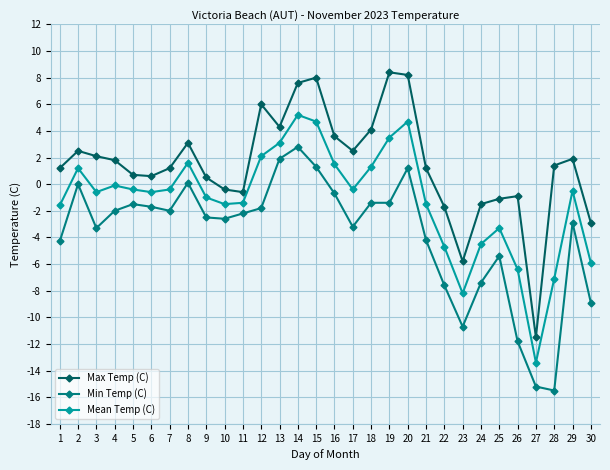

Rank the series by their maximum value, from highest to lowest.

Max Temp (C), Mean Temp (C), Min Temp (C)